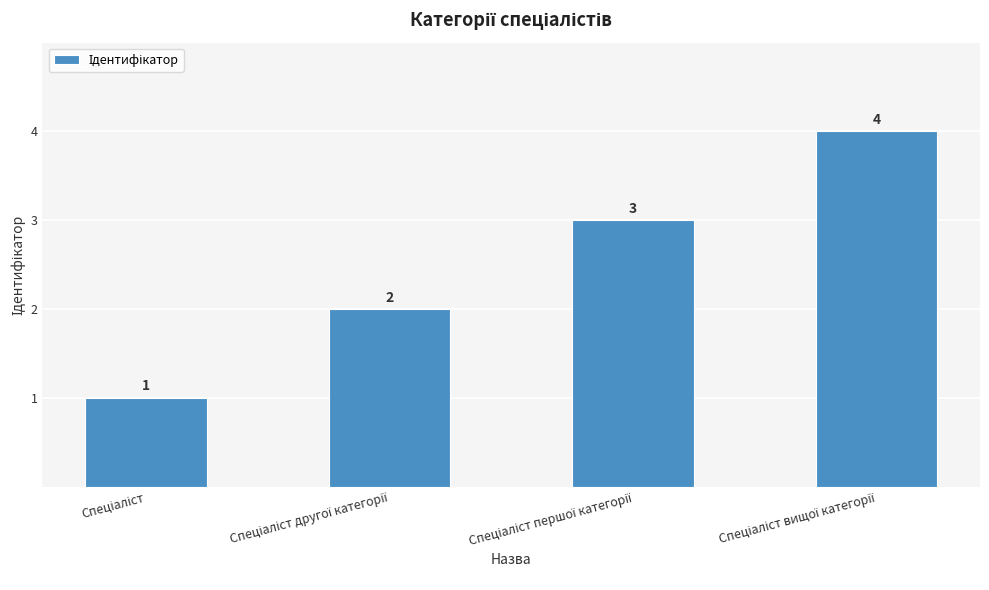

What is the sum of all values?

10